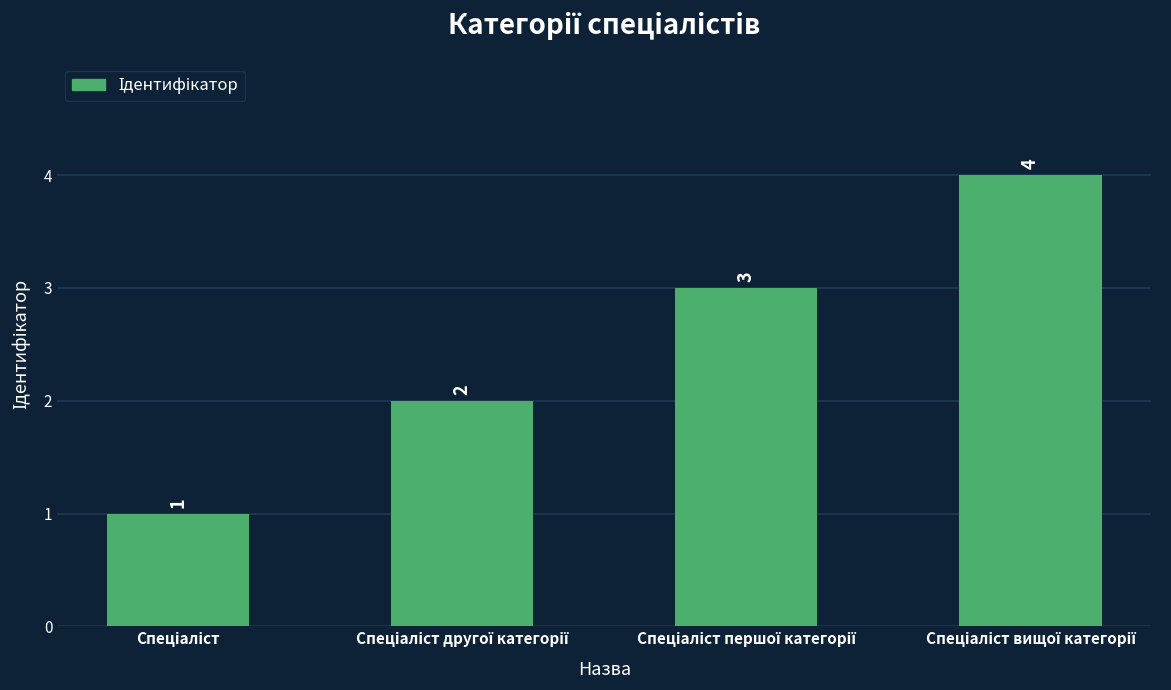

What is the difference between the maximum and minimum values?

3